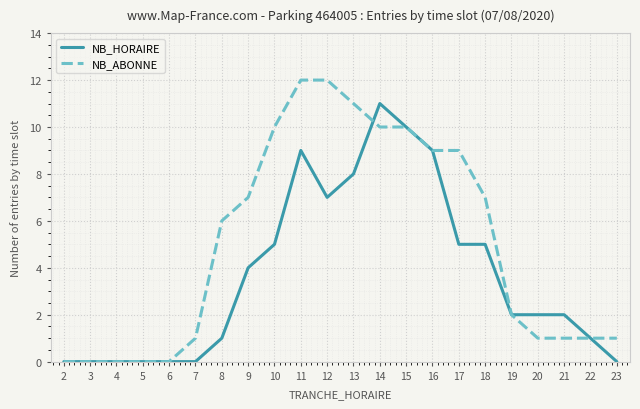

Which series has the largest total across all categories?

NB_ABONNE